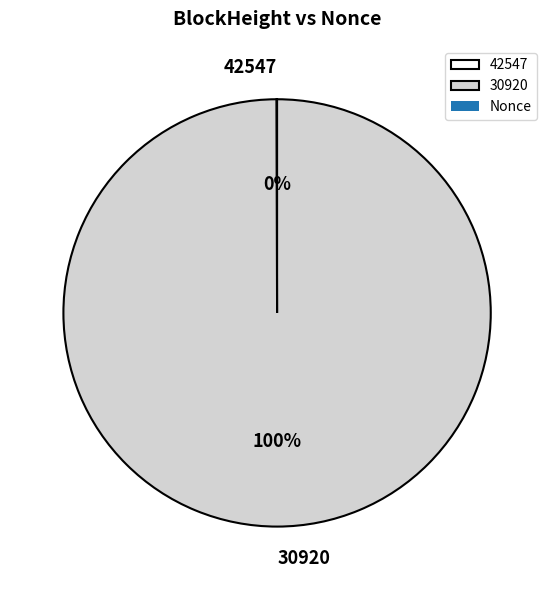

Which category accounts for the majority?

30920